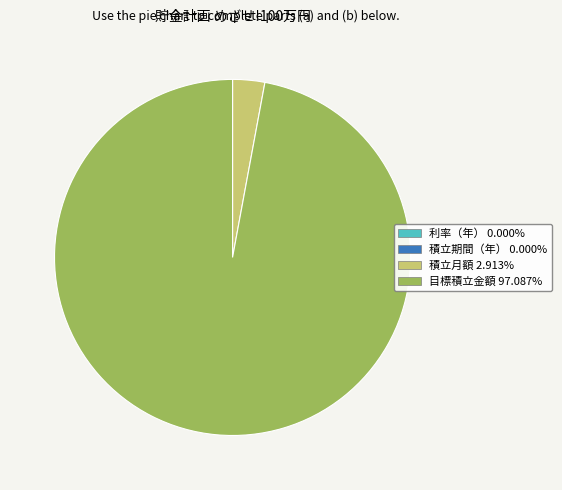

Does any single category account for the majority?

Yes